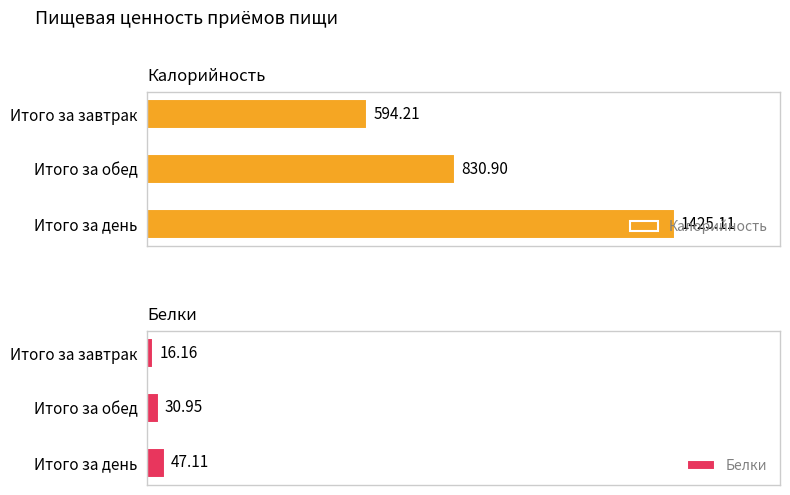

How many values in the Белки series exceed 30?

2